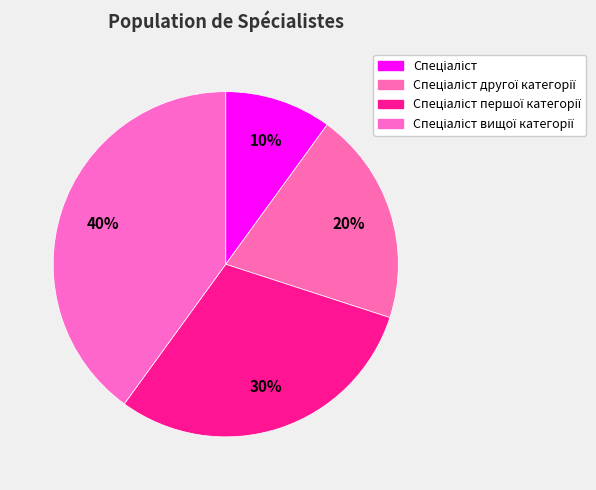

Count the number of slices in the pie.

4